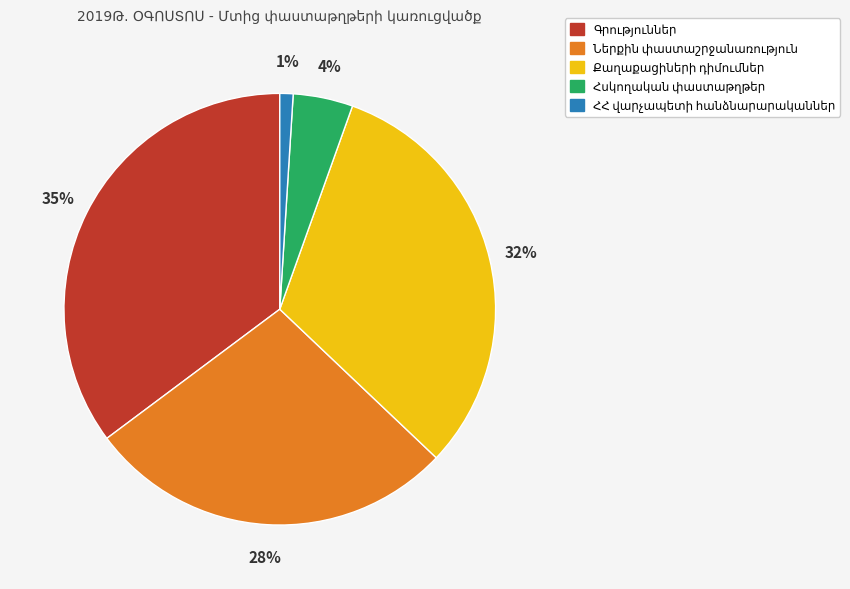

Is there any slice that represents more than half of the pie?

No